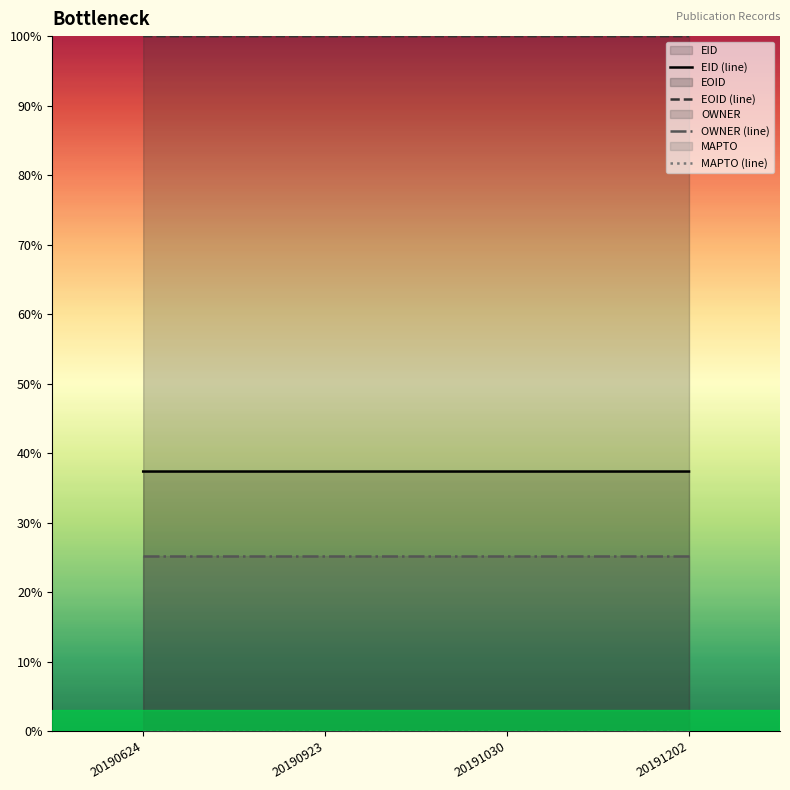

What is the sum of all OWNER (line) values?

1.0